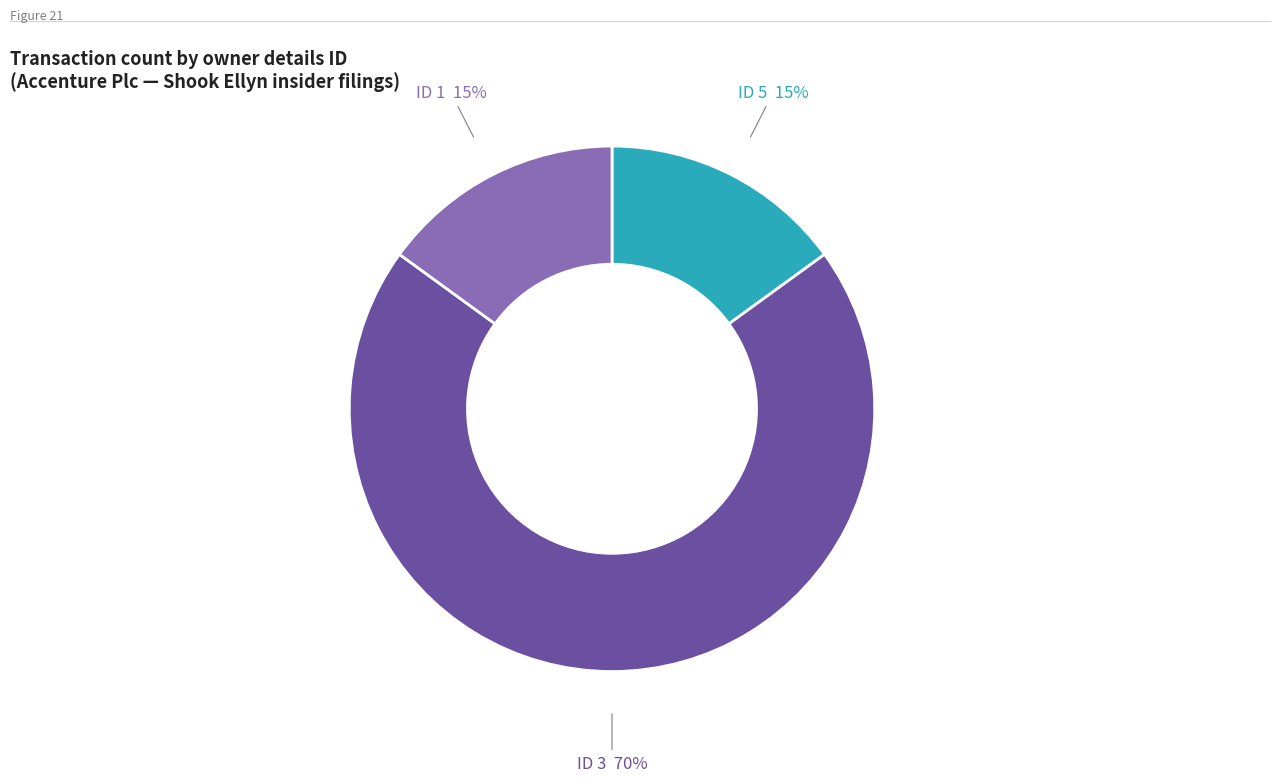

To the nearest percent, what is the average slice percentage?

33%